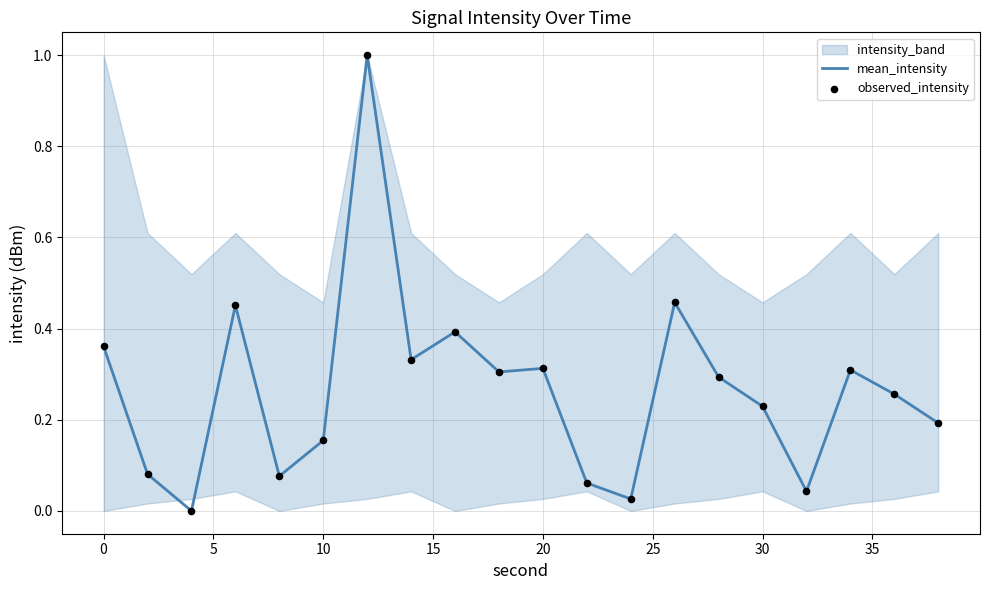

Which series has the widest spread of Y values?

mean_intensity